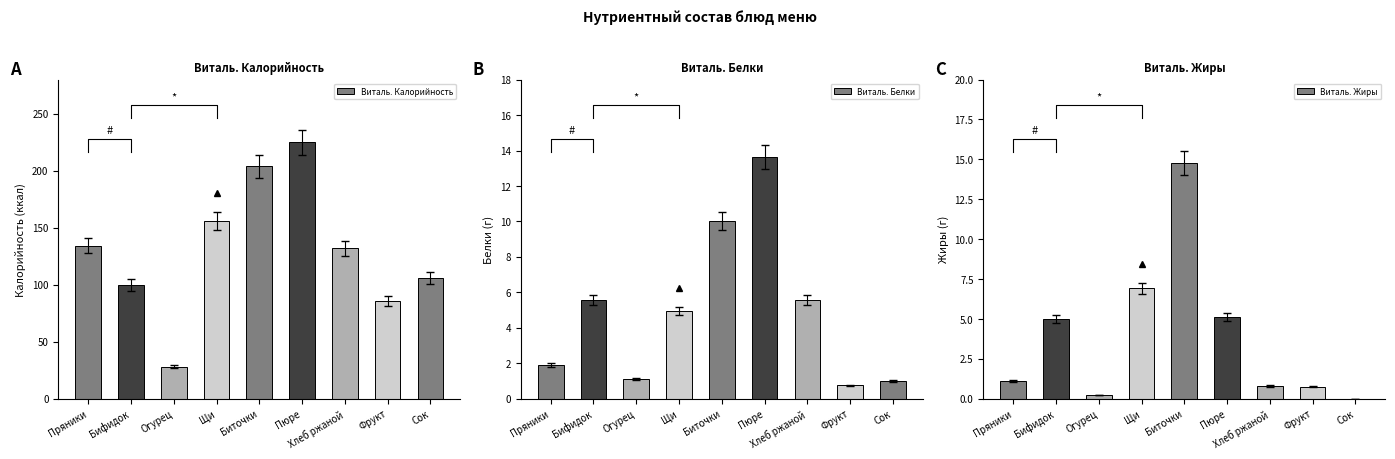

Read the Виталь. Белки value at Огурец.

1.1